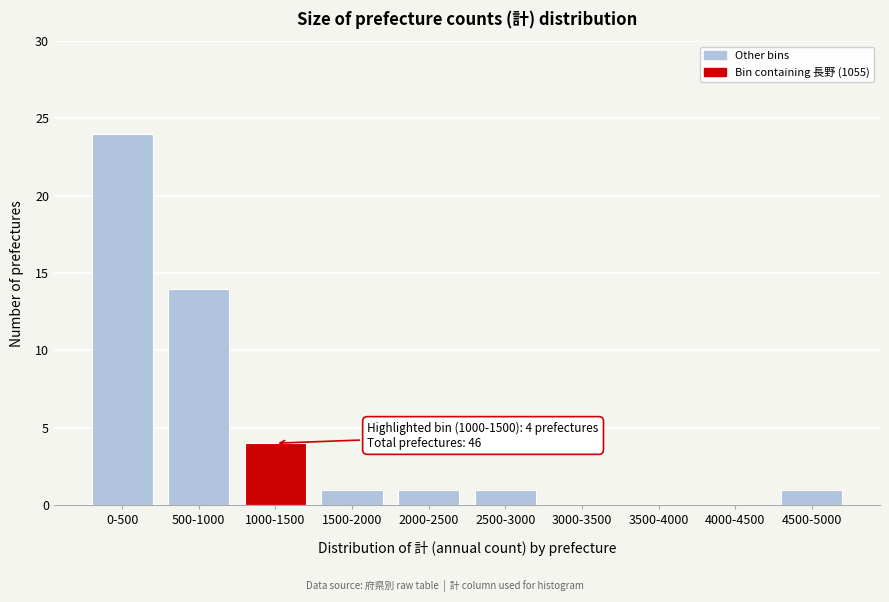

Reading left to right, list all the values displayed in this chart.

0-500=24	500-1000=14	1000-1500=4	1500-2000=1	2000-2500=1	2500-3000=1	3000-3500=0	3500-4000=0	4000-4500=0	4500-5000=1